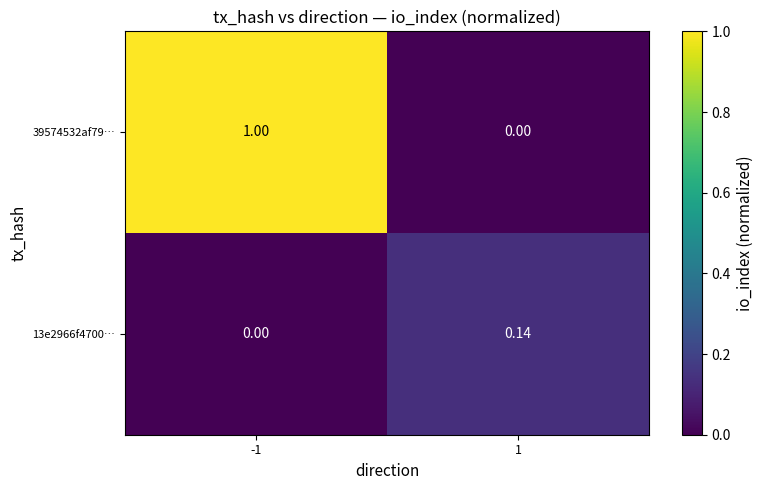

Is the value of 39574532af79… at 1 greater than the value of 13e2966f4700… at 1?

No